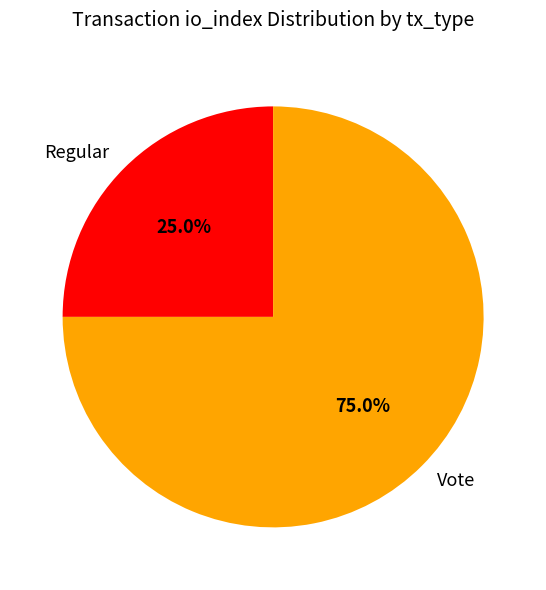

How many segments does this pie chart have?

2